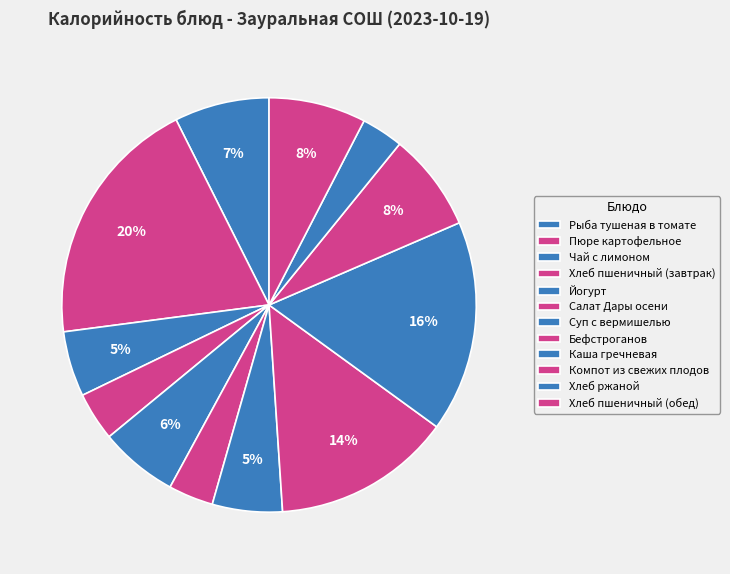

Count the number of slices in the pie.

12